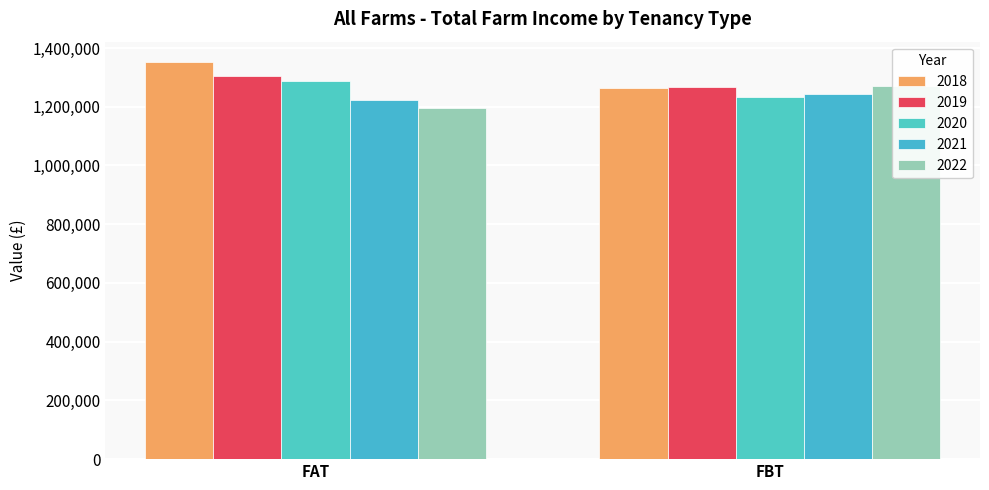

Which series changed the most between FAT and FBT?

2018